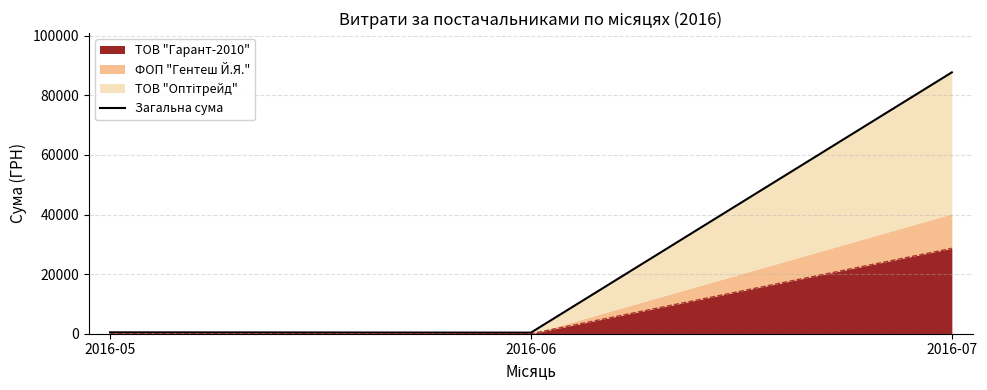

List the labels in order of value, smallest first.

2016-06, 2016-05, 2016-07